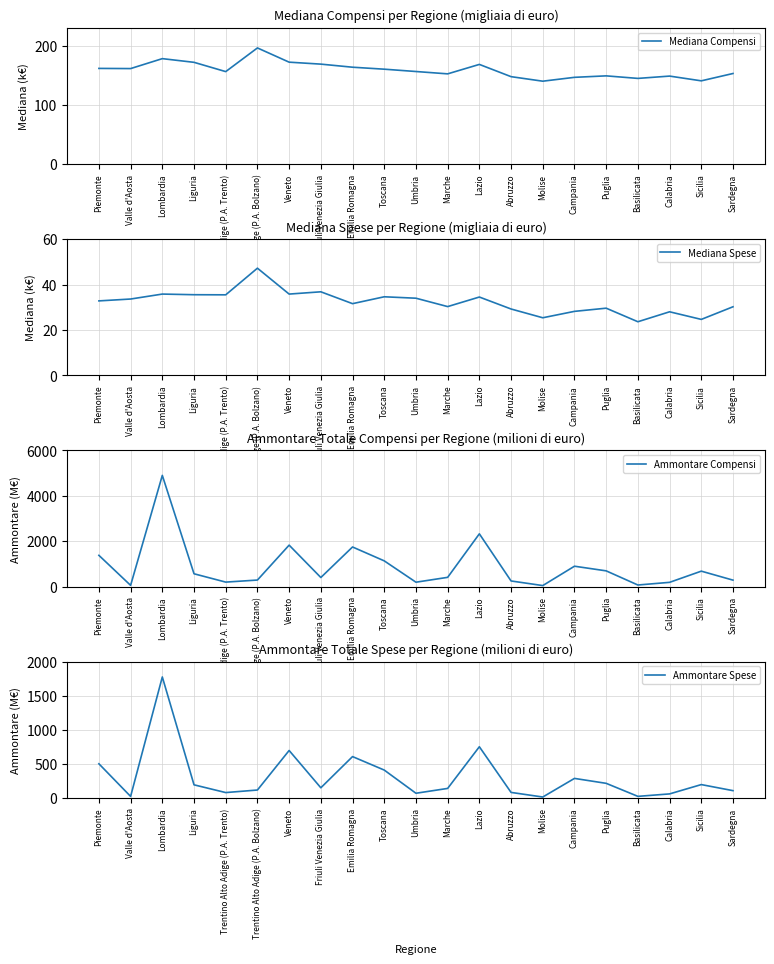

How many data points does each series have?

21